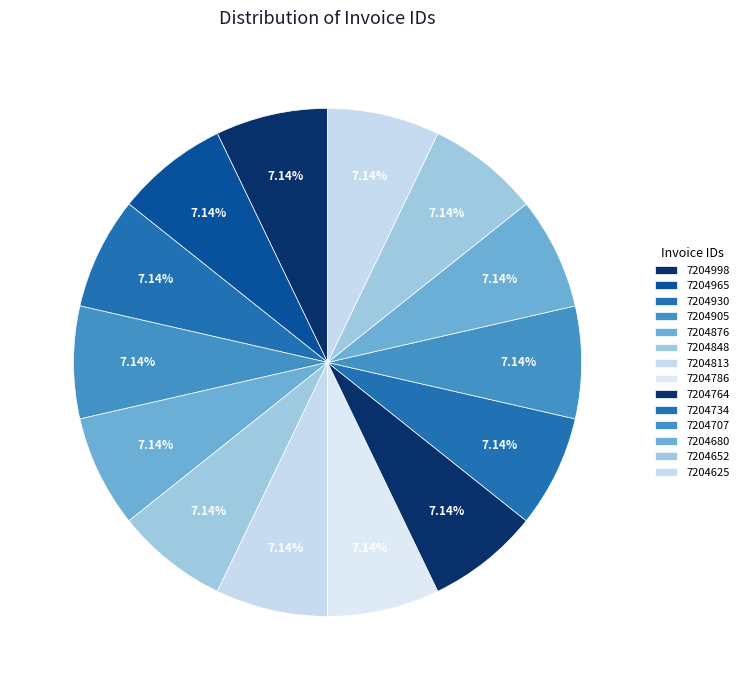

How many segments does this pie chart have?

14